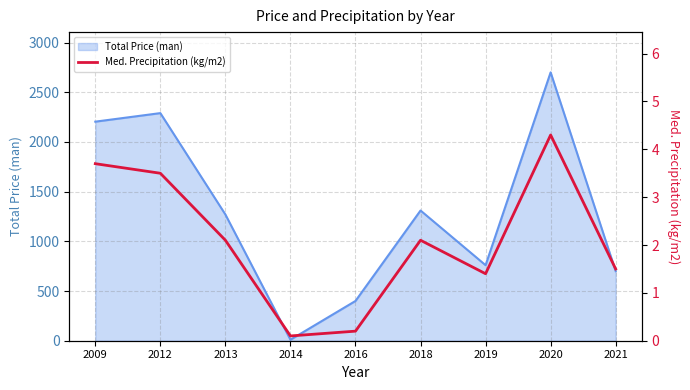

The Total Price (man) series shows 700 at 2021. True or false?

True